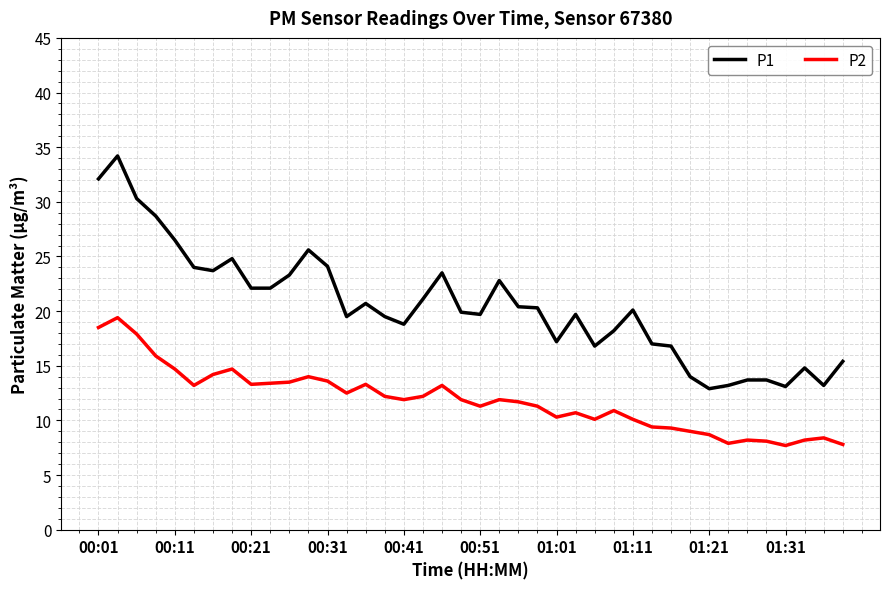

Does the chart have visible grid lines?

Yes